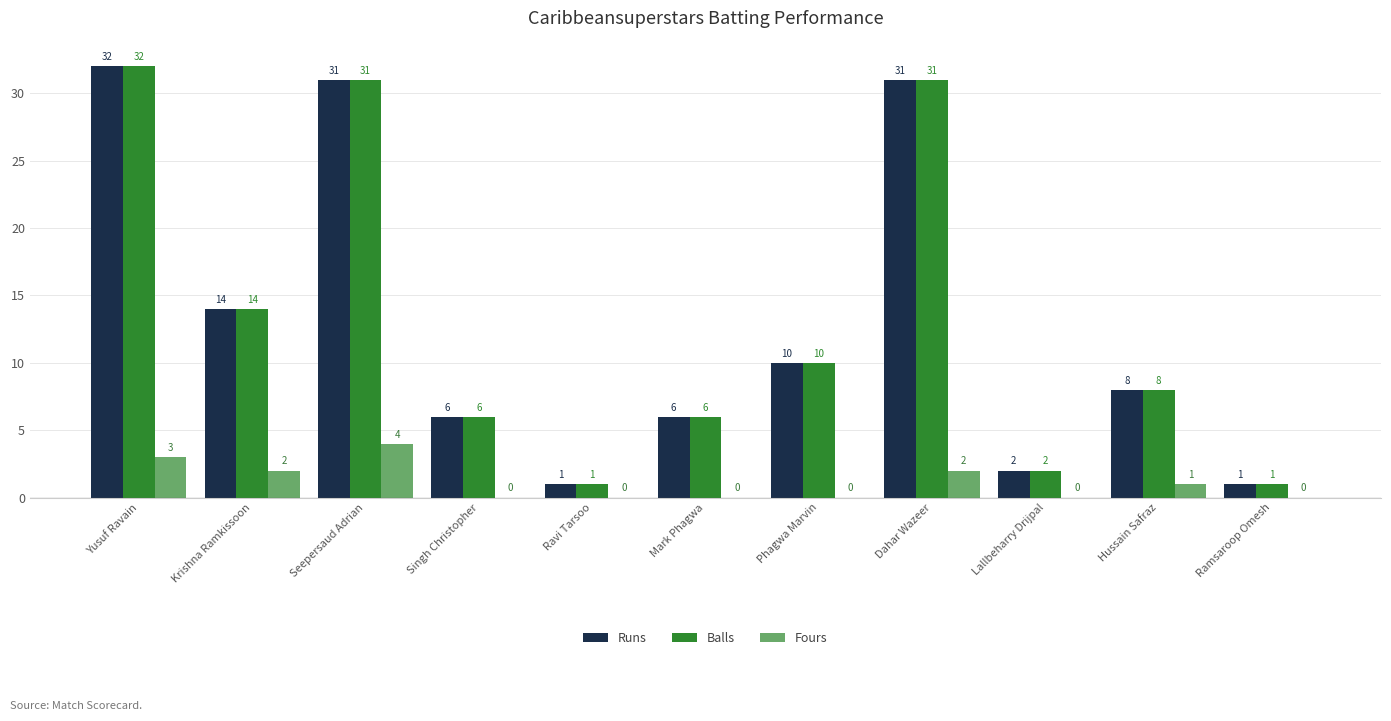

At which category is the sum across all series the highest?

Yusuf Ravain